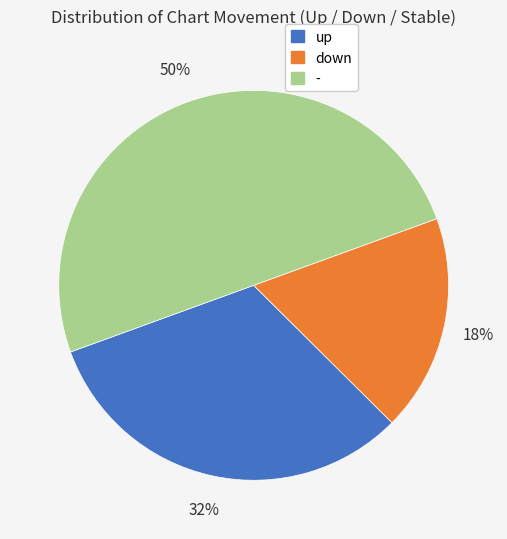

Which category has the biggest portion of the pie?

-